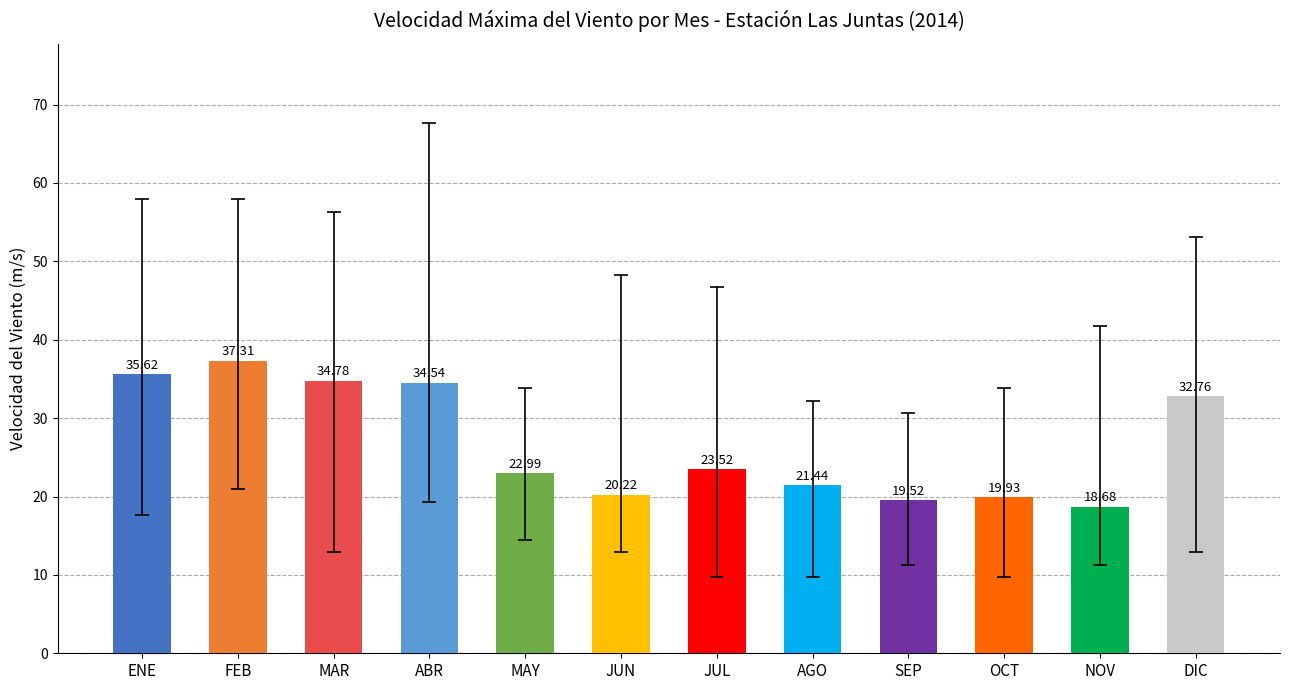

What is the difference between the maximum and minimum values?

18.6